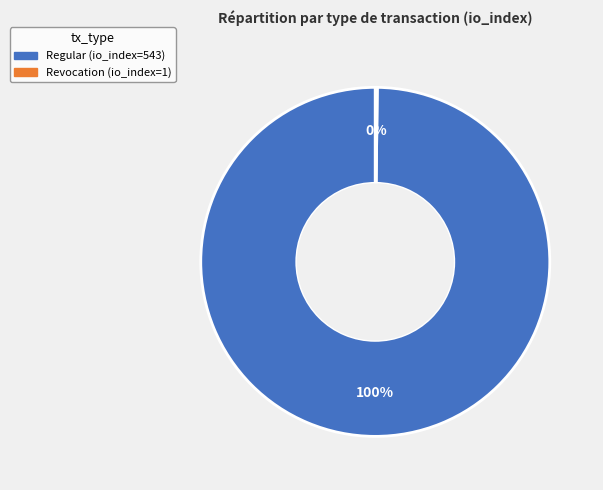

To the nearest percent, what is the average slice percentage?

50%